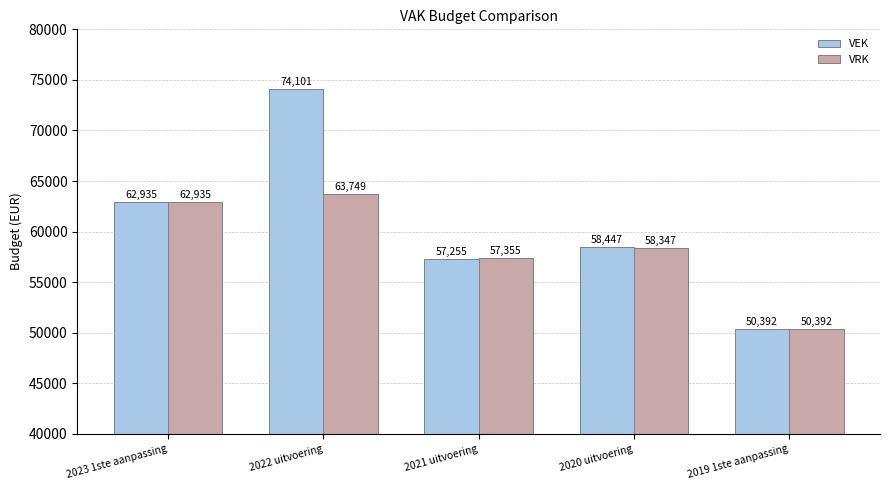

Reading left to right, list all the values displayed in this chart.

VEK: 2023 1ste aanpassing=62935	2022 uitvoering=74101	2021 uitvoering=57255	2020 uitvoering=58447	2019 1ste aanpassing=50392
VRK: 2023 1ste aanpassing=62935	2022 uitvoering=63749	2021 uitvoering=57355	2020 uitvoering=58347	2019 1ste aanpassing=50392